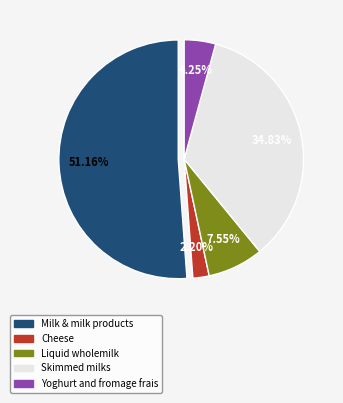

Is there any slice that represents more than half of the pie?

Yes